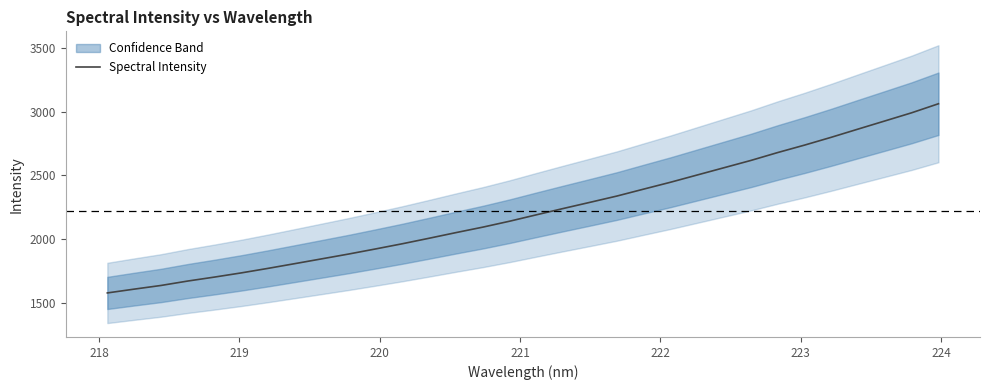

What is the difference between the maximum and minimum values?

1484.6